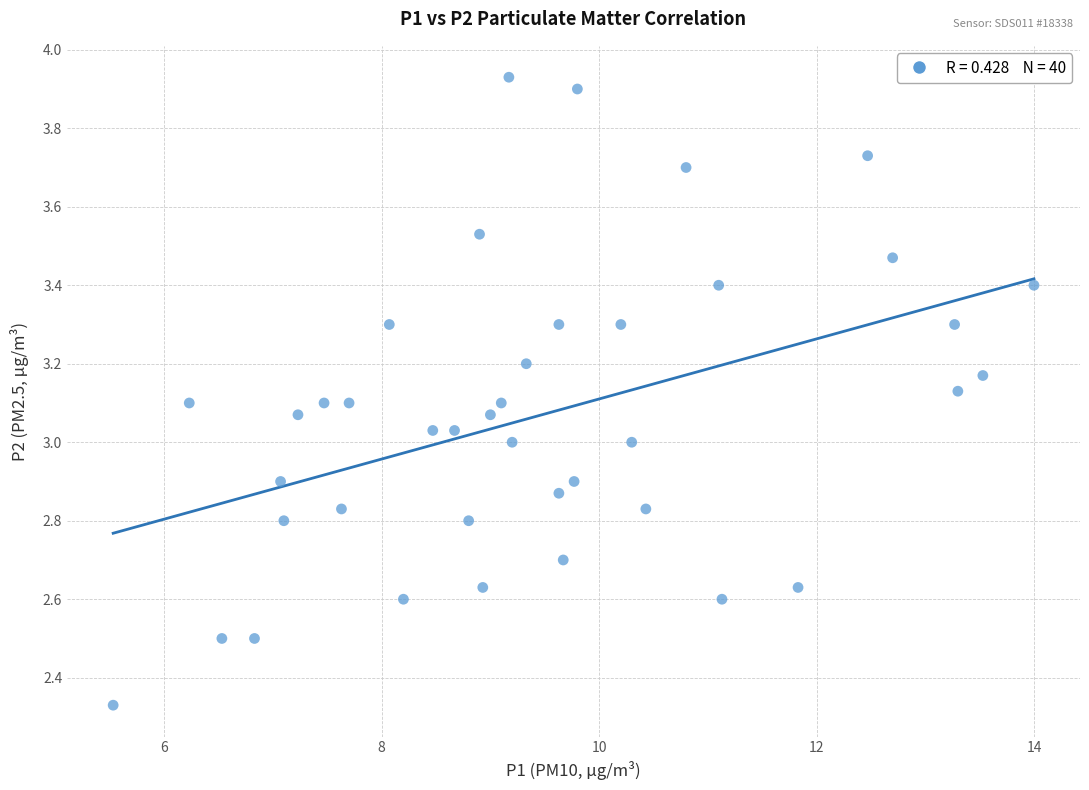

What is the range of X values (max minus min)?

8.5